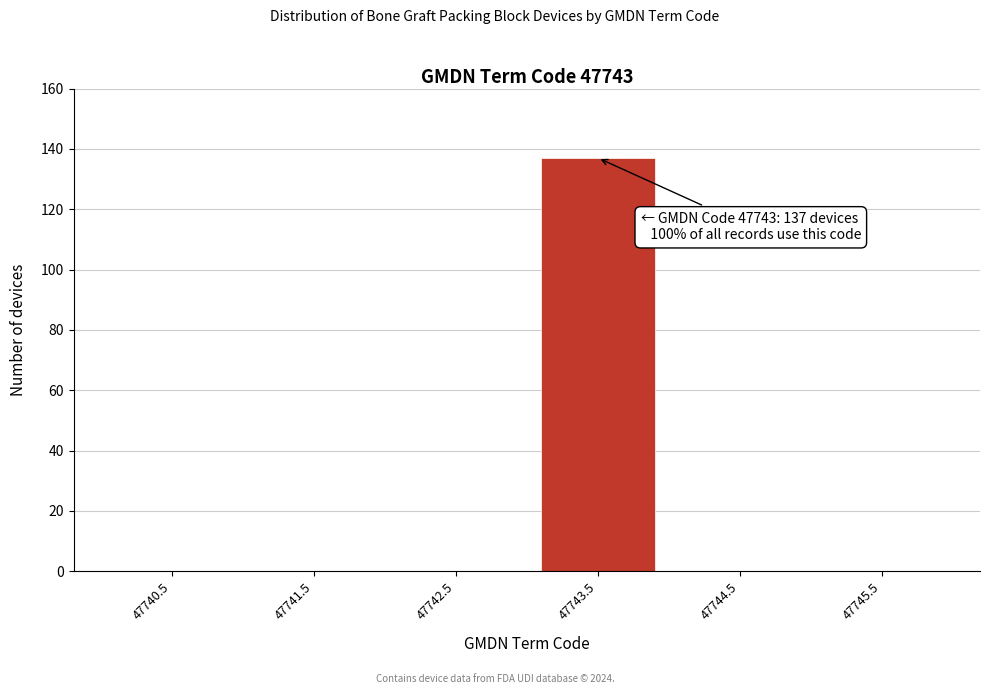

Reading left to right, transcribe all the data shown in this chart.

47740.5=0	47741.5=0	47742.5=0	47743.5=137	47744.5=0	47745.5=0